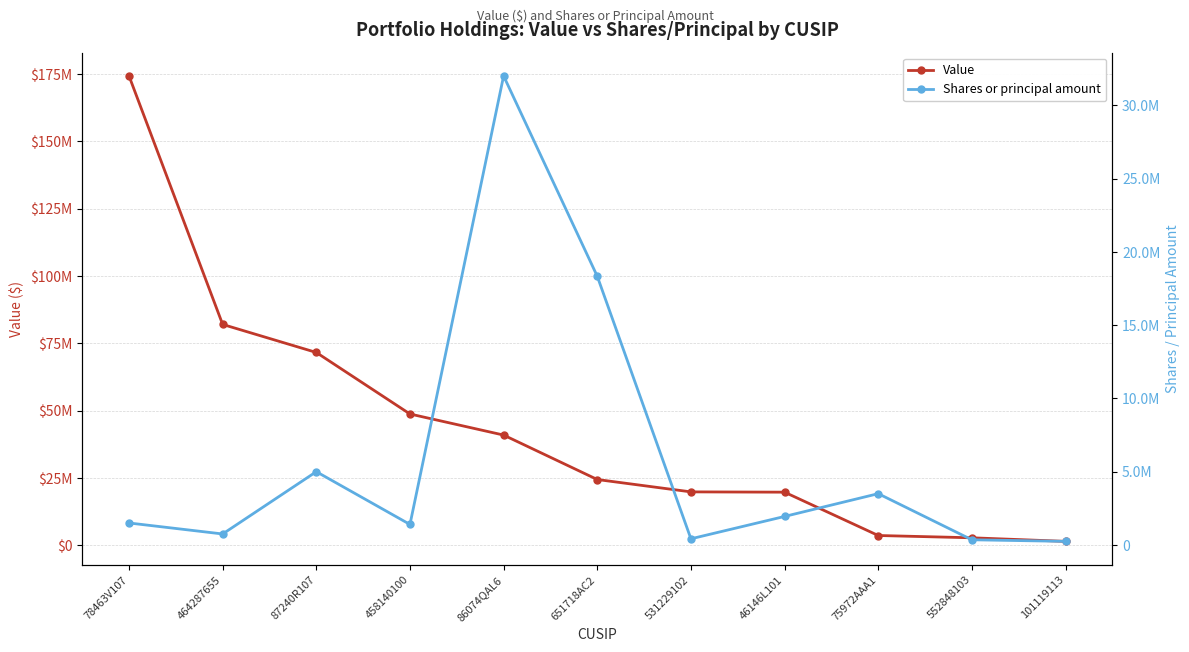

Reading left to right, what are all the values shown in this chart?

Value: 174315000	82013000	71600000	48748000	40916000	24408000	19816000	19708000	3613000	2762000	1434000
Shares or principal amount: 1500000	750000	5000000	1400000	32000000	18332000	420000	1945499	3500000	353700	245400